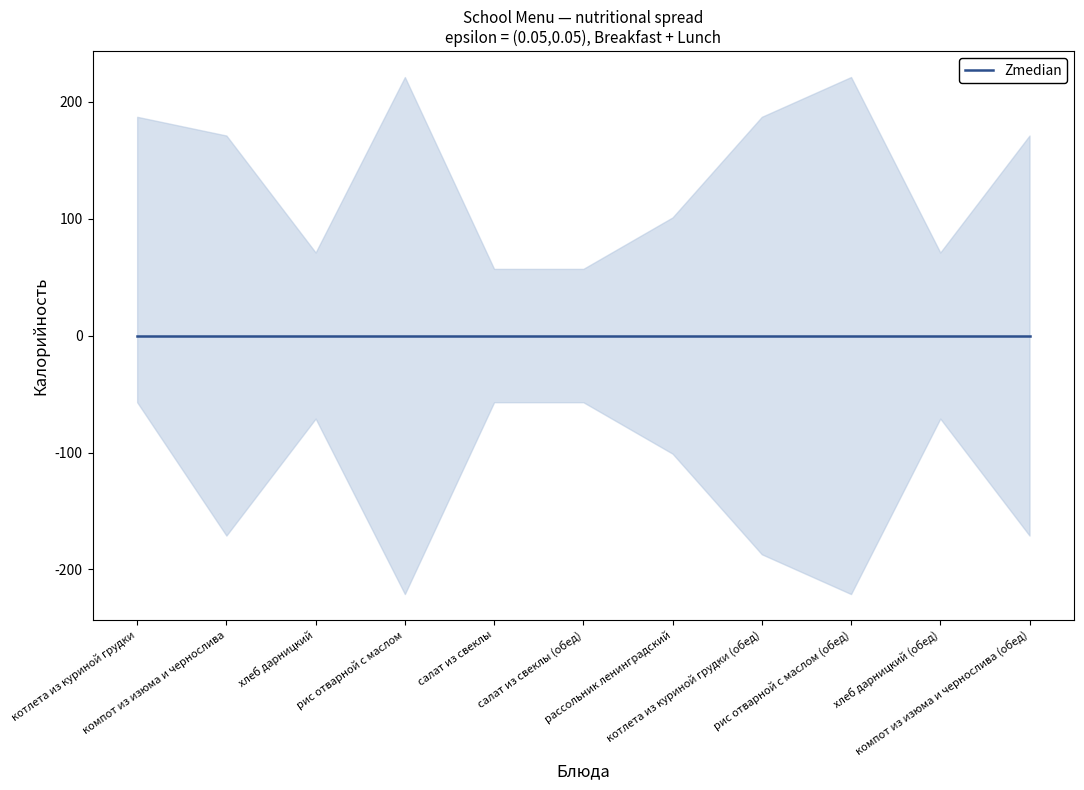

What position from the left is котлета из куриной грудки?

1